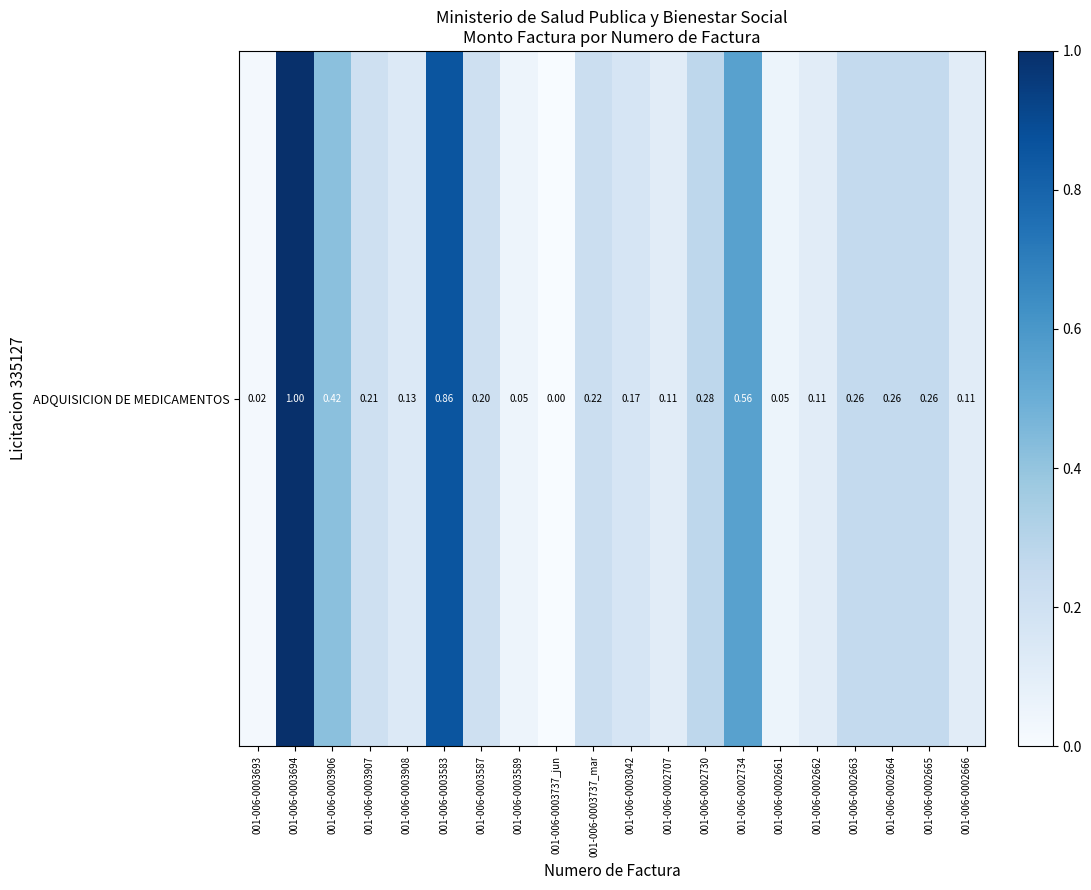

List the labels in order of value, largest first.

001-006-0003694, 001-006-0003583, 001-006-0002734, 001-006-0003906, 001-006-0002730, 001-006-0002663, 001-006-0002664, 001-006-0002665, 001-006-0003737_mar, 001-006-0003907, 001-006-0003587, 001-006-0003042, 001-006-0003908, 001-006-0002707, 001-006-0002662, 001-006-0002666, 001-006-0002661, 001-006-0003589, 001-006-0003693, 001-006-0003737_jun